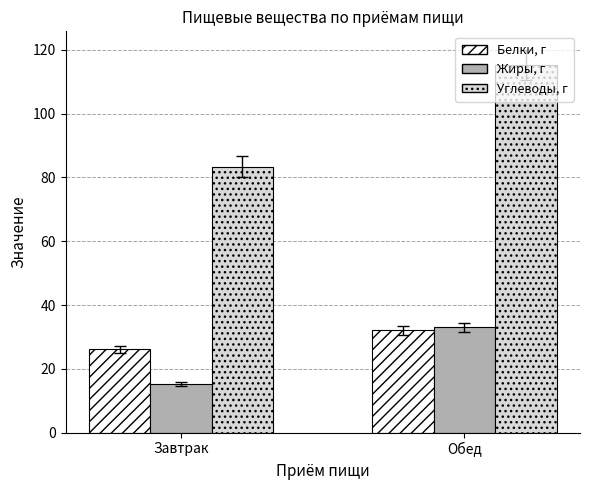

Where is Белки, г nearest to the value 29?

Завтрак